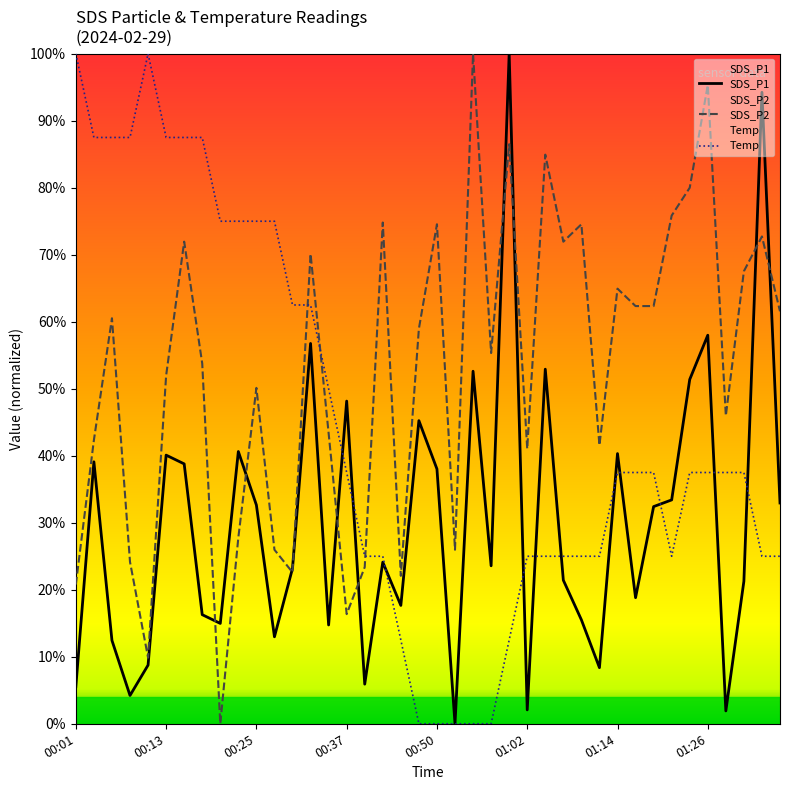

After their last crossing, which series has the higher values: SDS_P1 or SDS_P2?

SDS_P2